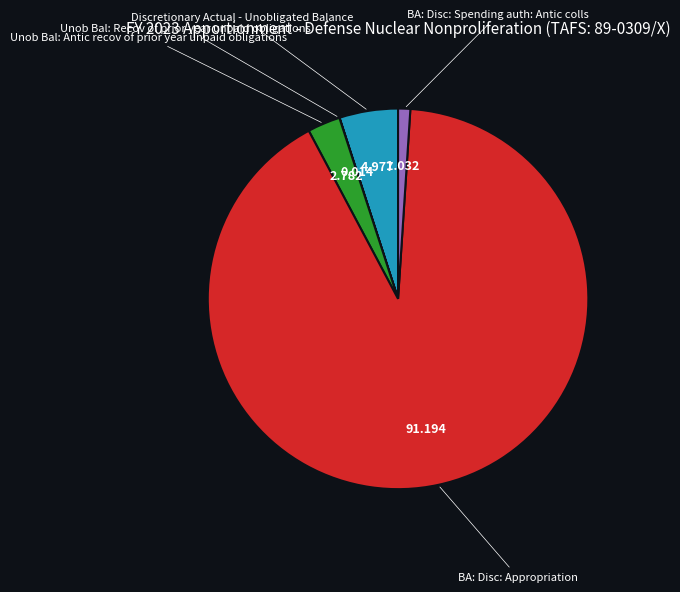

Does Discretionary Actual - Unobligated Balance represent more than half of the total?

No